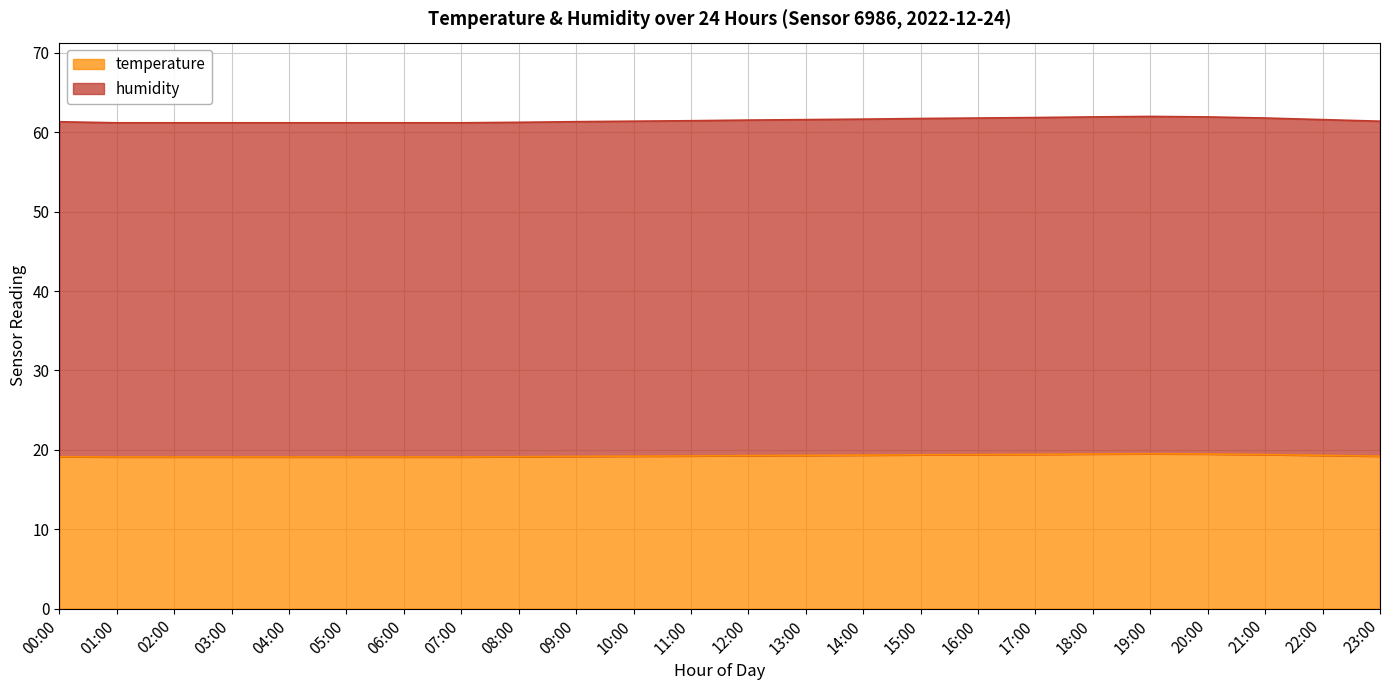

What is the difference between the maximum and minimum values in the temperature series?

0.4